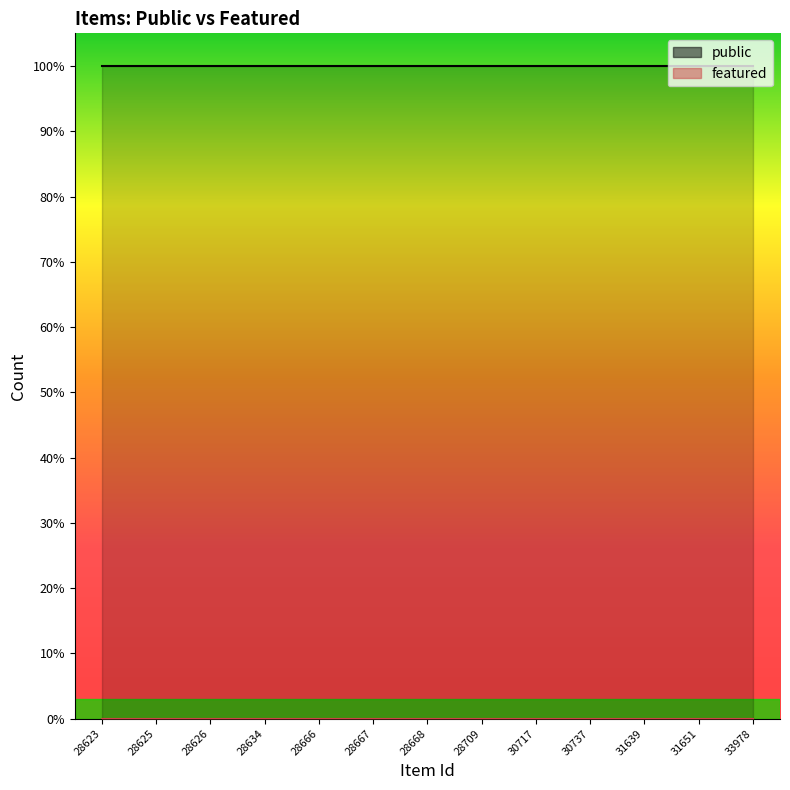

List the labels in order of public value, largest first.

28623, 28625, 28626, 28634, 28666, 28667, 28668, 28709, 30717, 30737, 31639, 31651, 33978